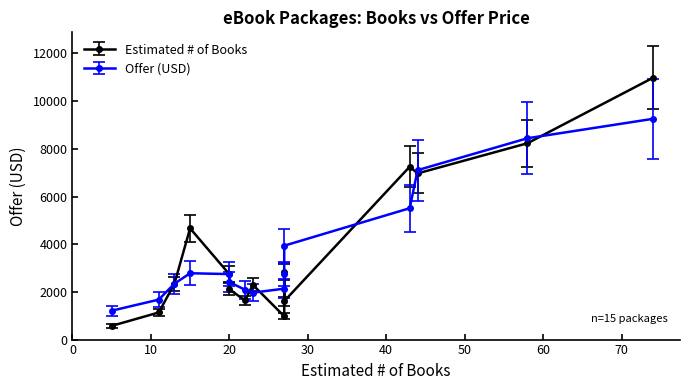

List the series in order of their overall mean, highest first.

Offer (USD), Estimated # of Books